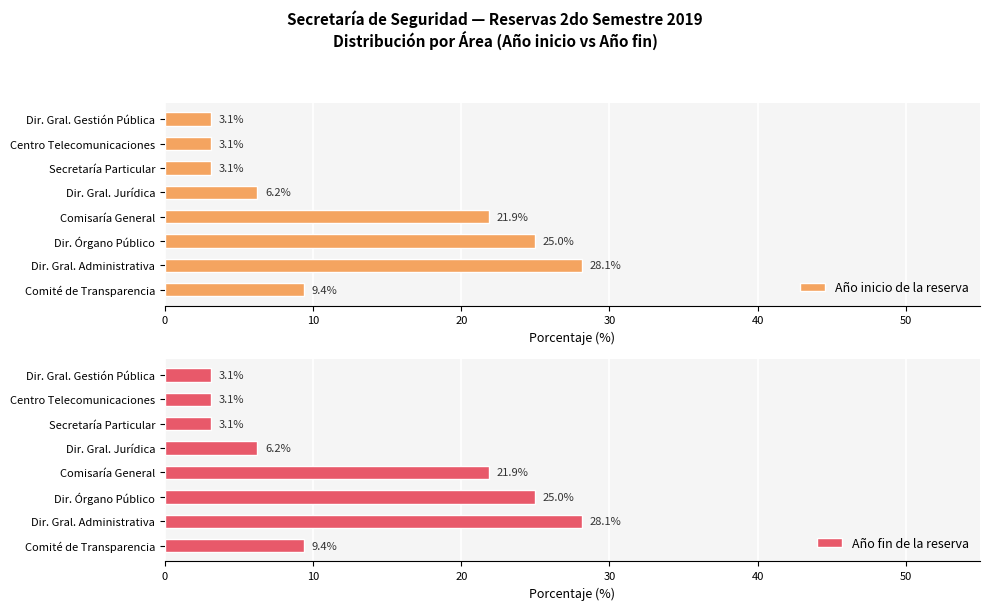

Which category has the highest value in the Año fin de la reserva series?

Dir. Gral. Administrativa